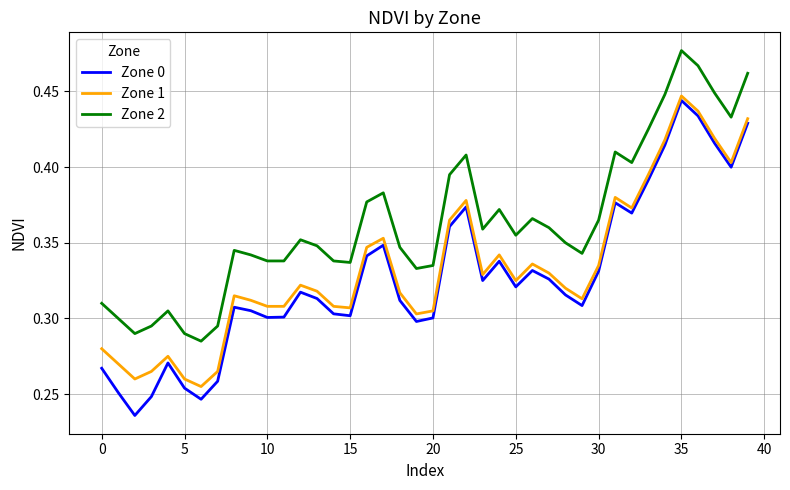

True or false: Zone 1 and Zone 2 intersect in this chart.

False